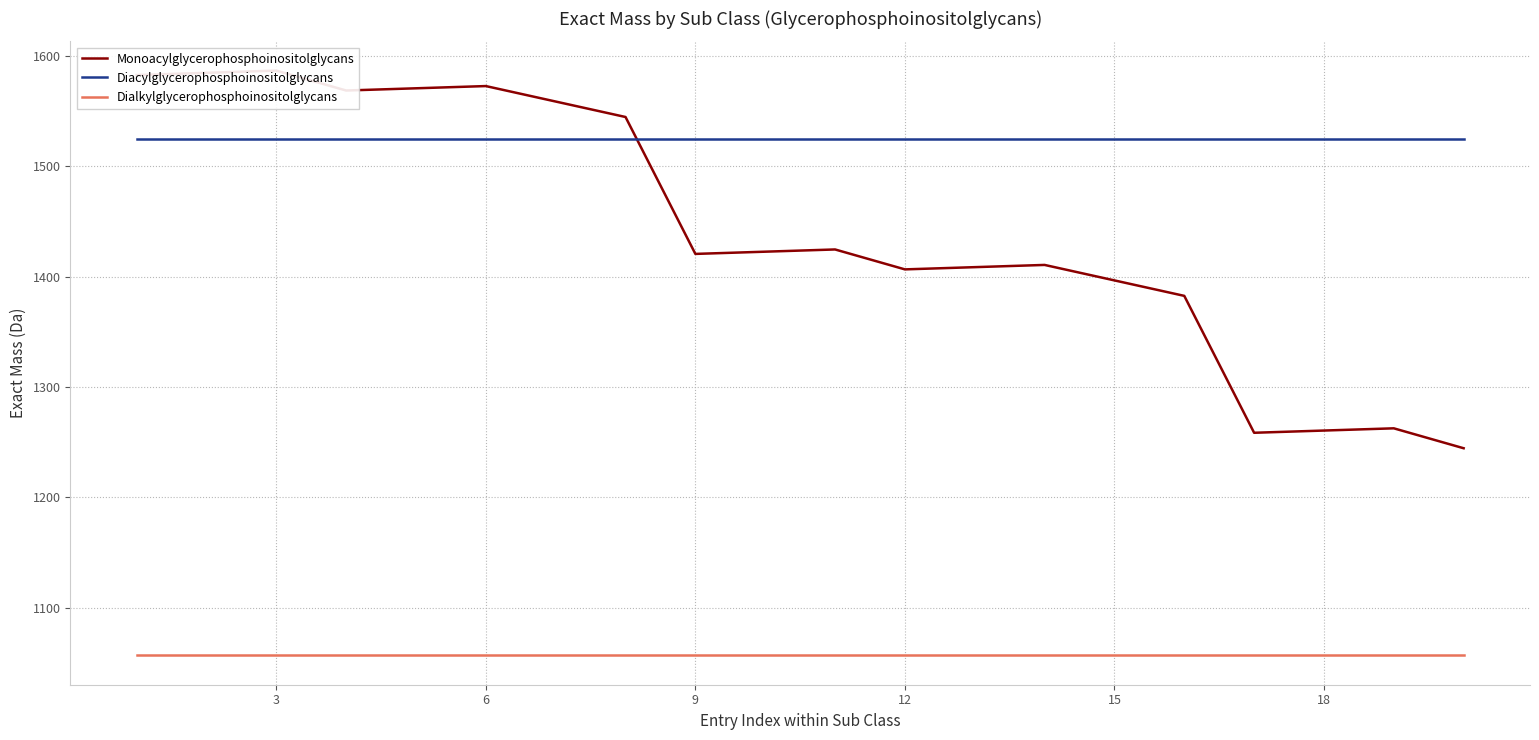

True or false: Diacylglycerophosphoinositolglycans has more than 0 interior local peaks.

False